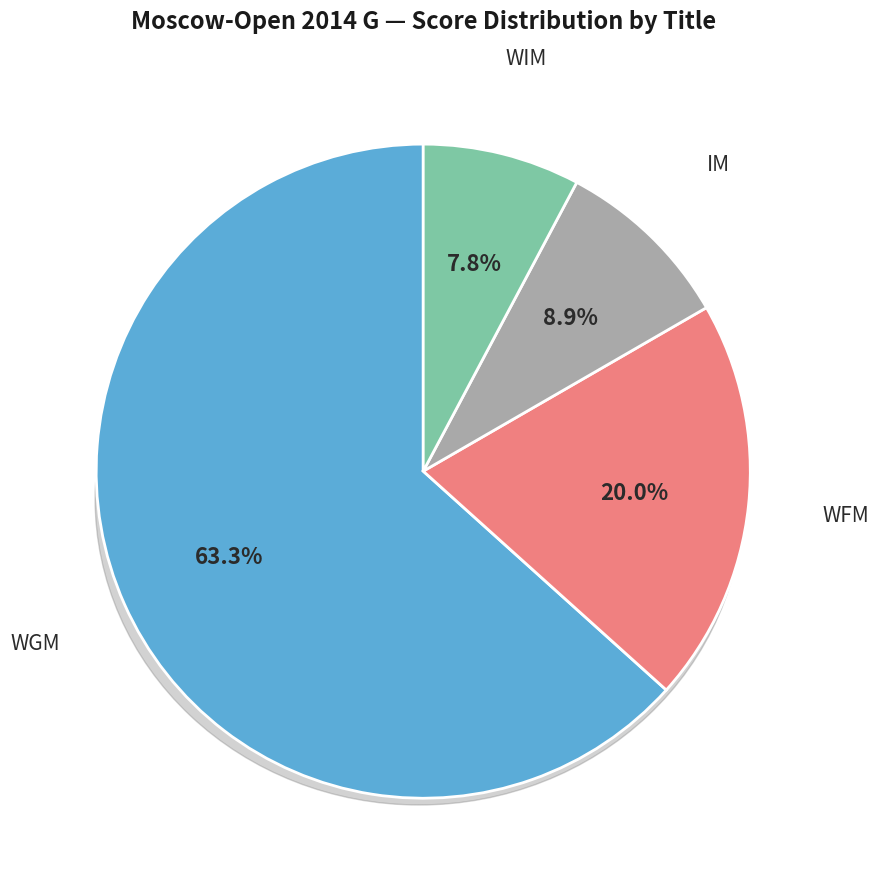

To the nearest percent, what is the difference between the largest and smallest slice percentages?

56%